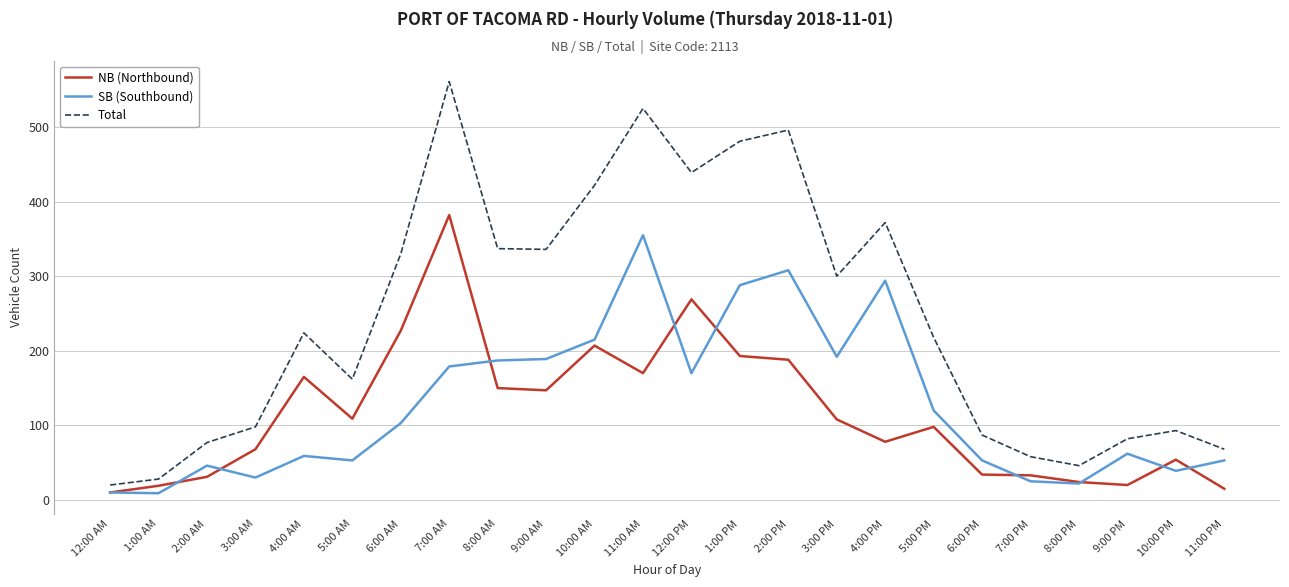

What is the difference between the maximum and minimum values in the Total series?

541